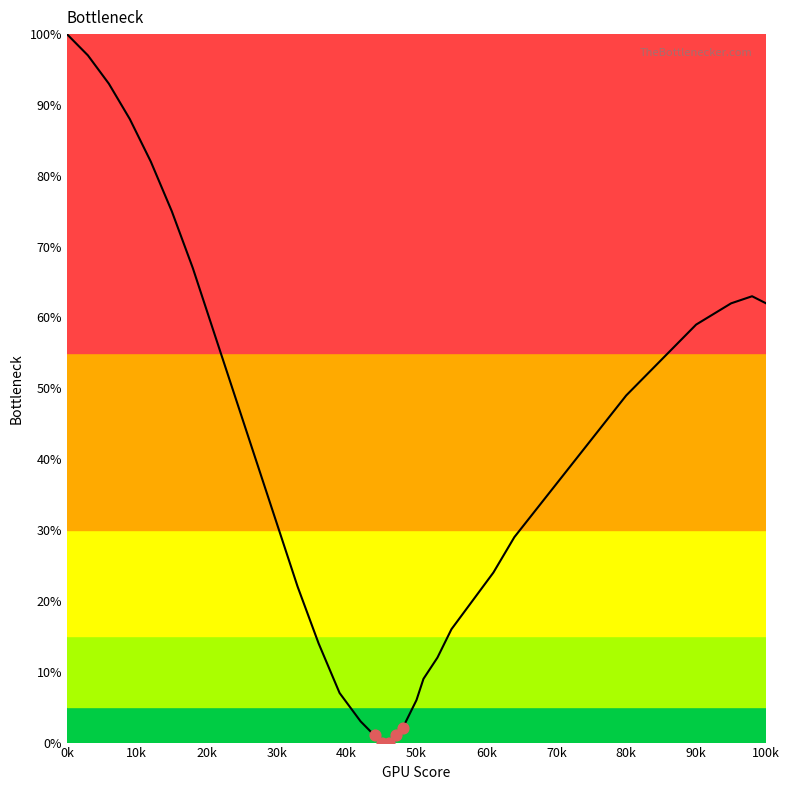

What is the greatest value displayed?

100